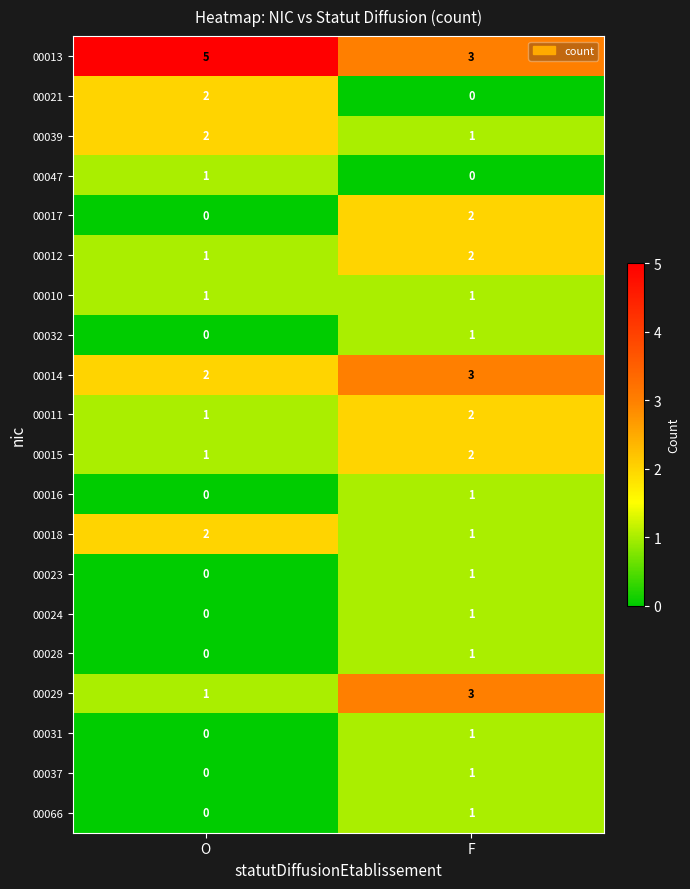

List the labels in order of 00014 value, largest first.

F, O